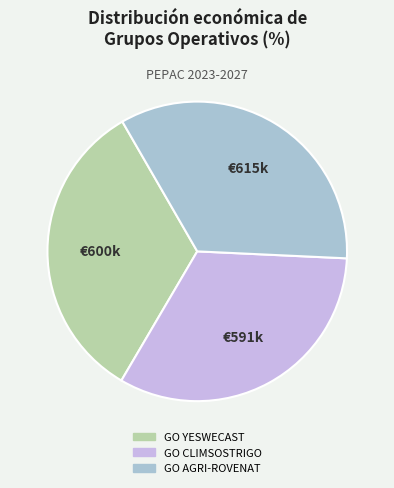

Which has a higher value, GO CLIMSOSTRIGO or GO AGRI-ROVENAT?

GO AGRI-ROVENAT